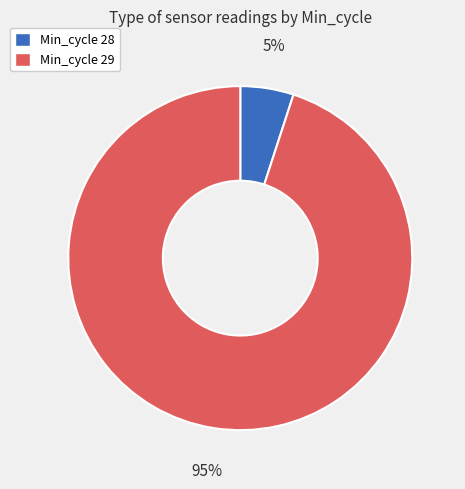

Does any single category account for the majority?

Yes